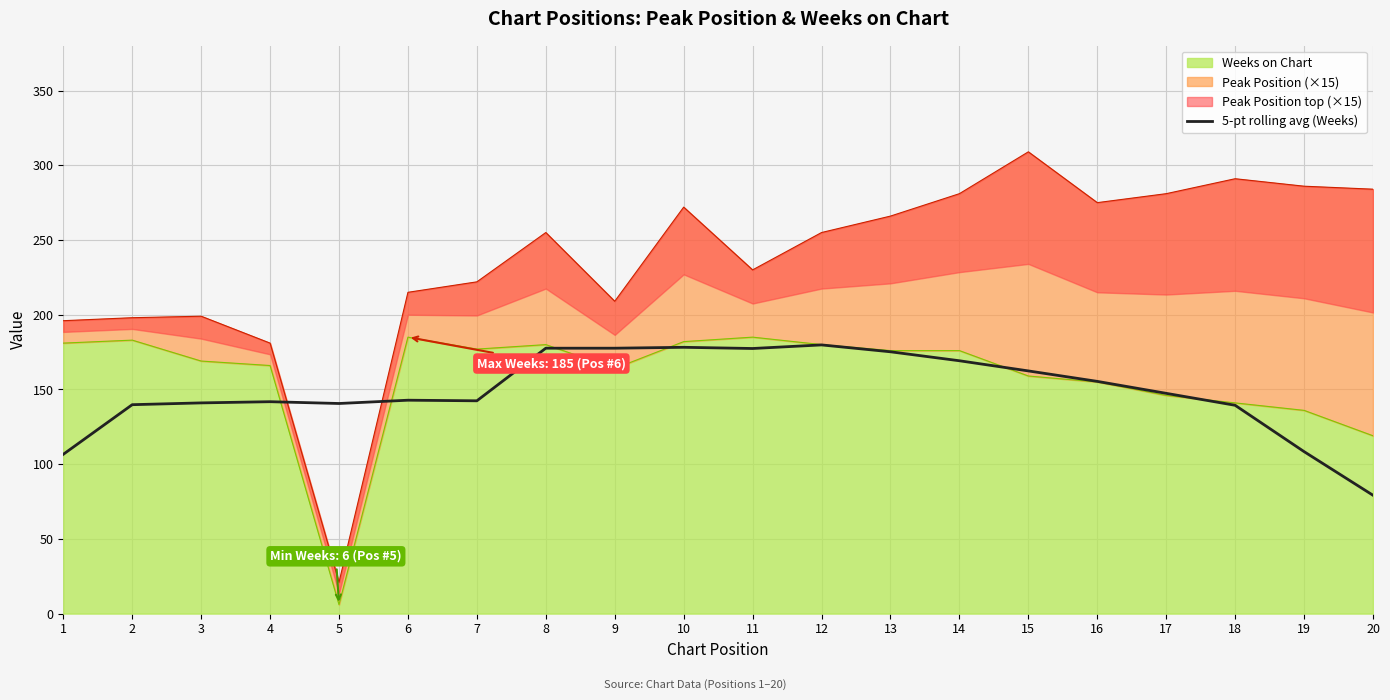

Which category has the lowest value across all series?

20